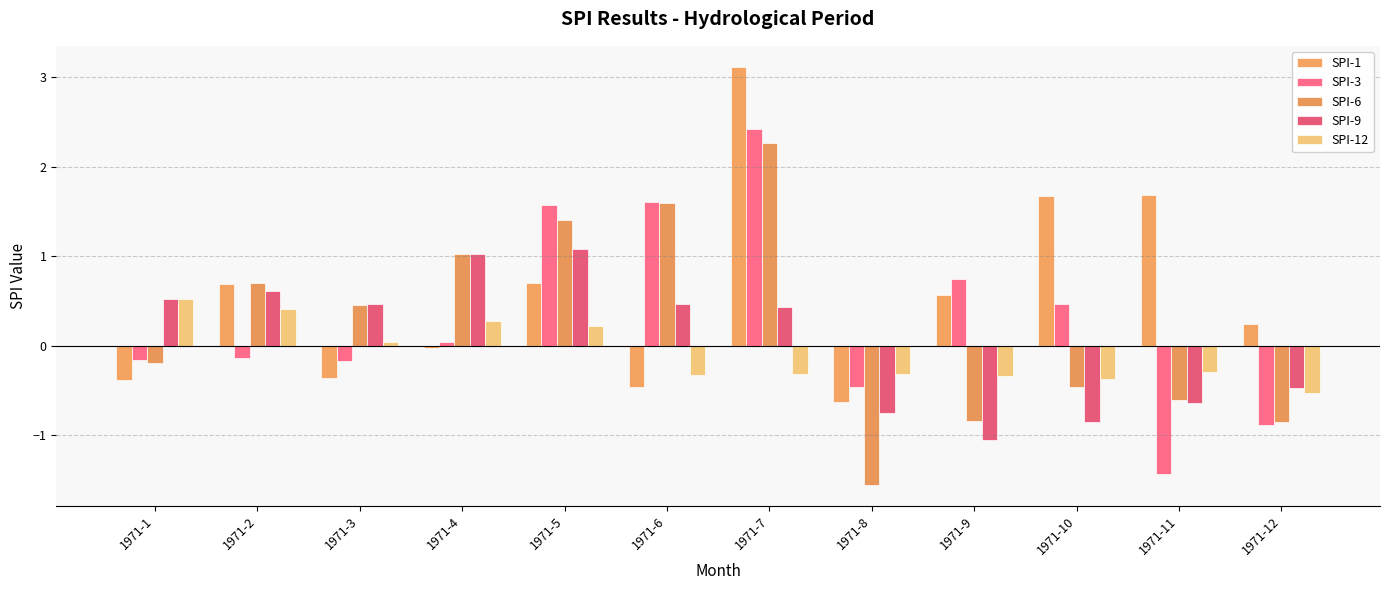

How many values in the SPI-12 series are below 0?

7